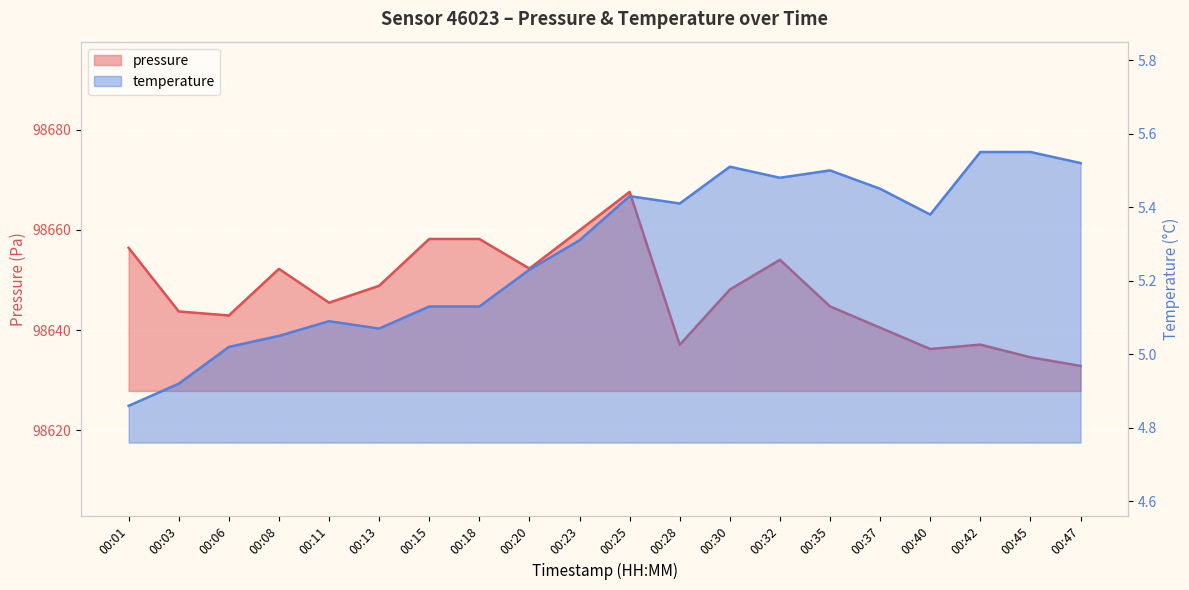

Where is the first local minimum for temperature?

00:13